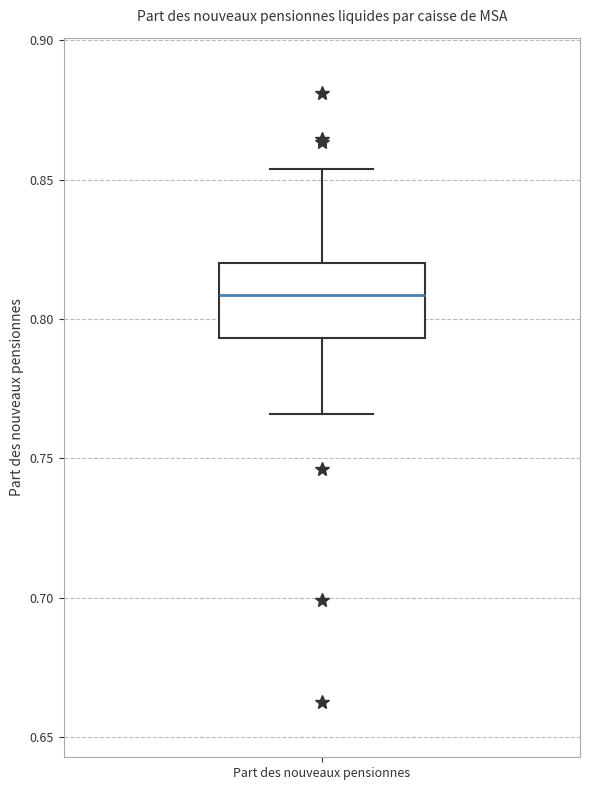

Read this box plot against the y-axis: the position of the median line, the range covered by the box, and the ends of both whiskers. The values are not printed on the chart, so give them approximately, as read against the axis.

median 0.810, box 0.795 to 0.820, whiskers 0.765 to 0.855